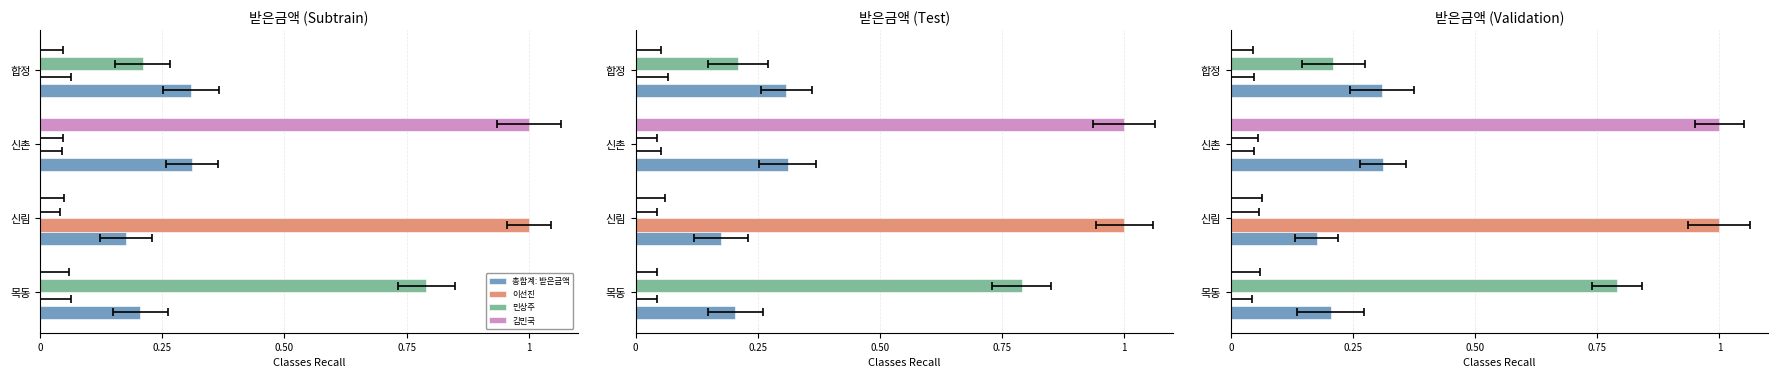

Count the number of categories in the chart.

4